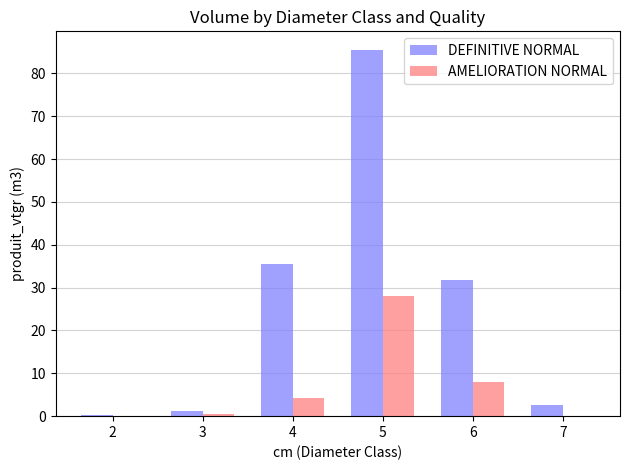

The DEFINITIVE NORMAL series shows 31.7 at 6. True or false?

True